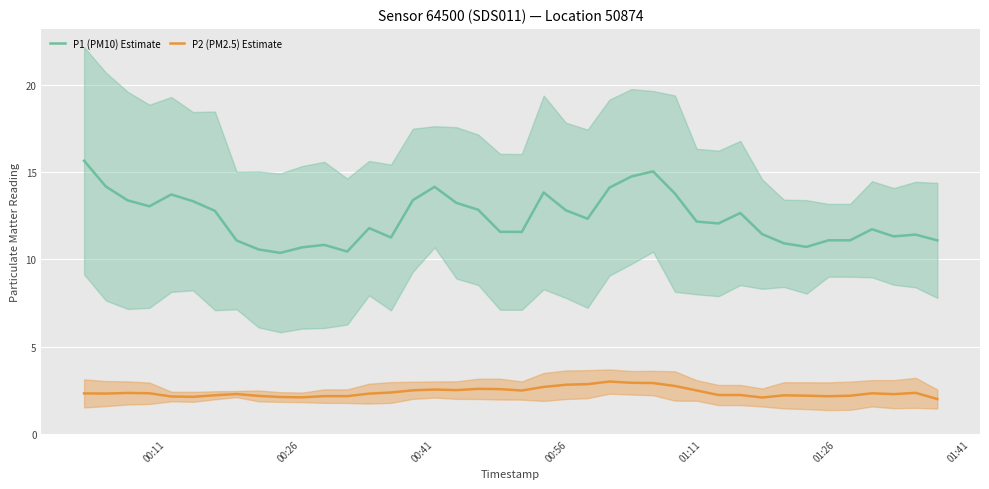

What is the minimum value for P2 (PM2.5) Estimate?

2.0